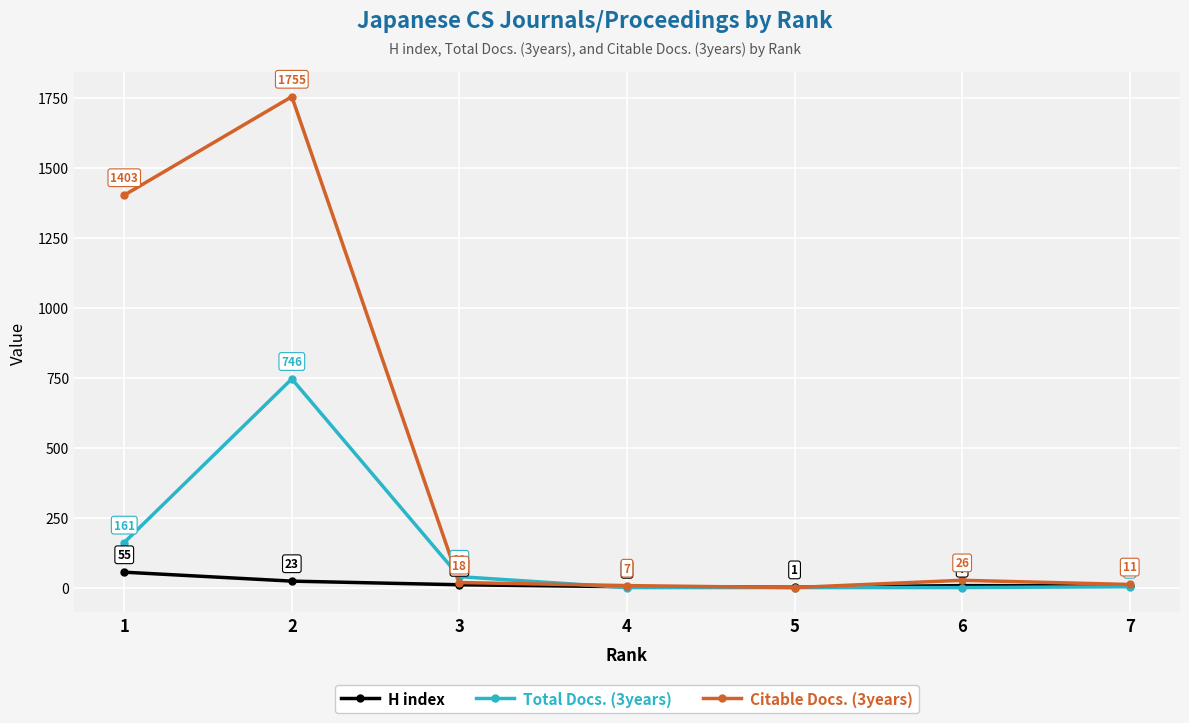

Does the chart display data point markers on the line(s)?

Yes